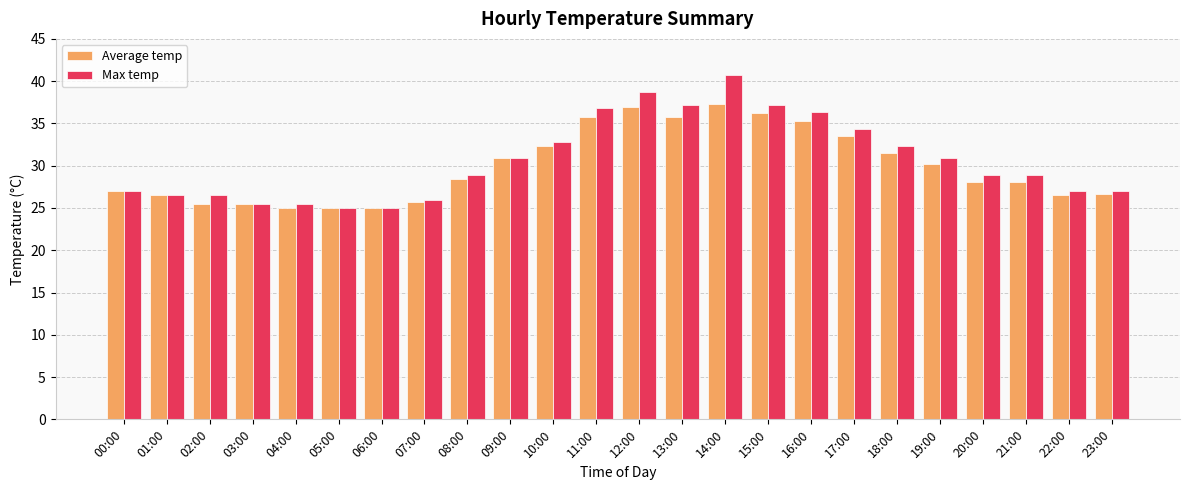

List the series in order of their overall mean, lowest first.

Average temp, Max temp